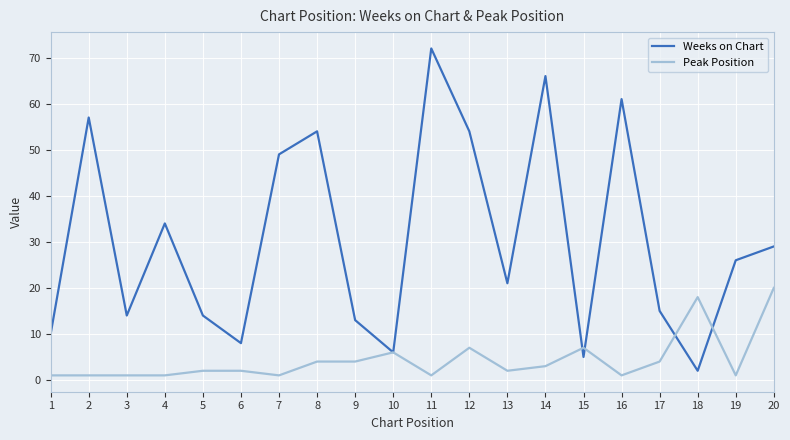

Rank the series by their maximum value, from highest to lowest.

Weeks on Chart, Peak Position